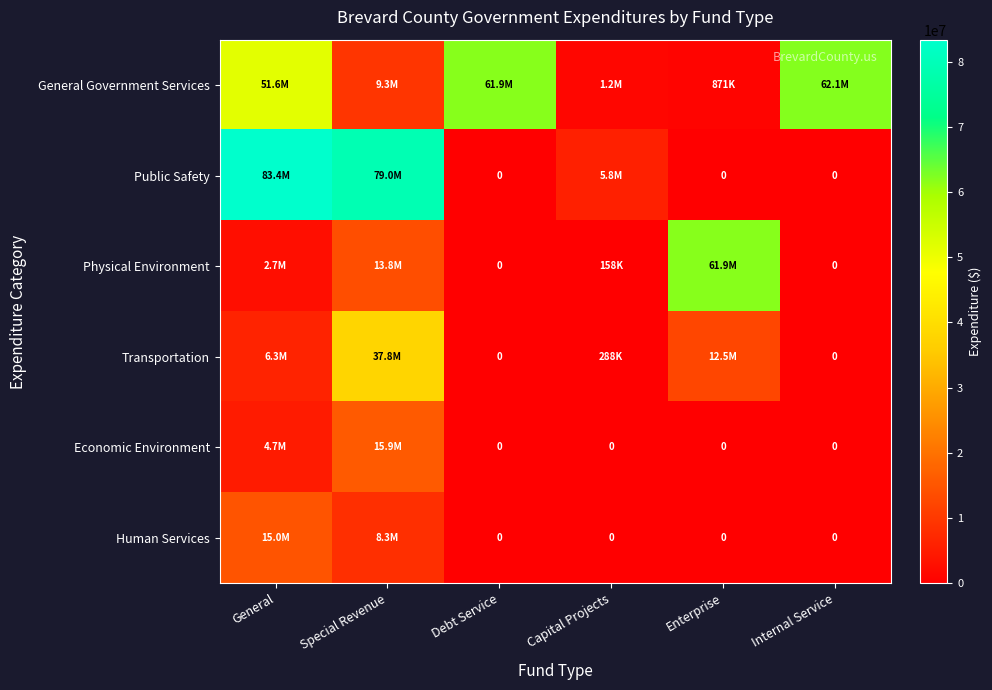

What is the difference between the maximum and minimum values in the Human Services series?

14959554